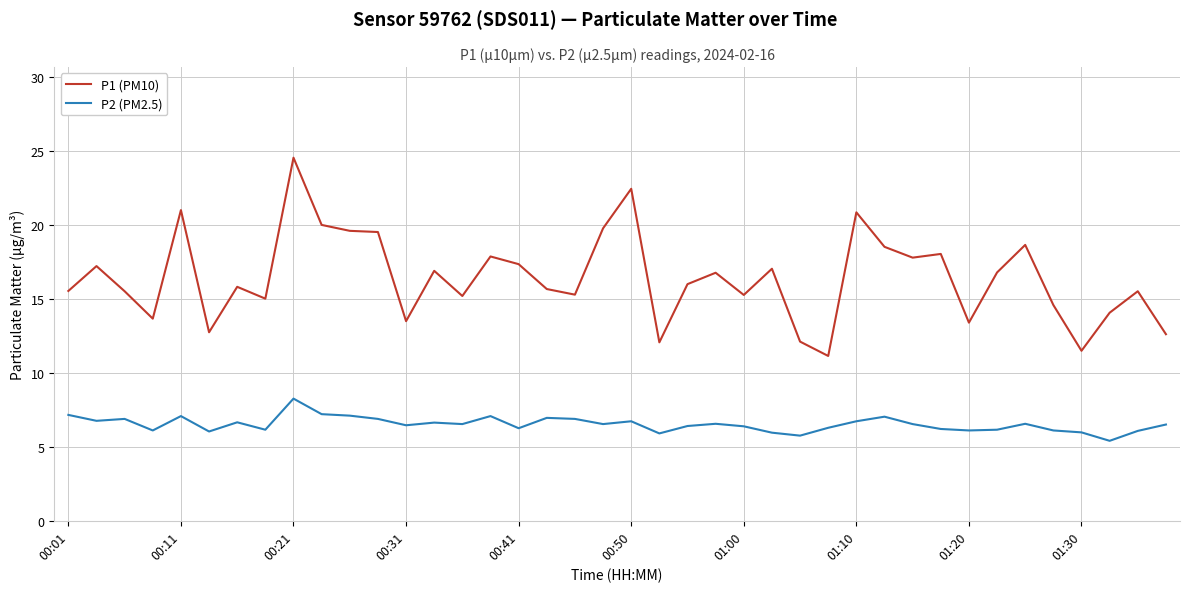

Which series has the largest total across all categories?

P1 (PM10)